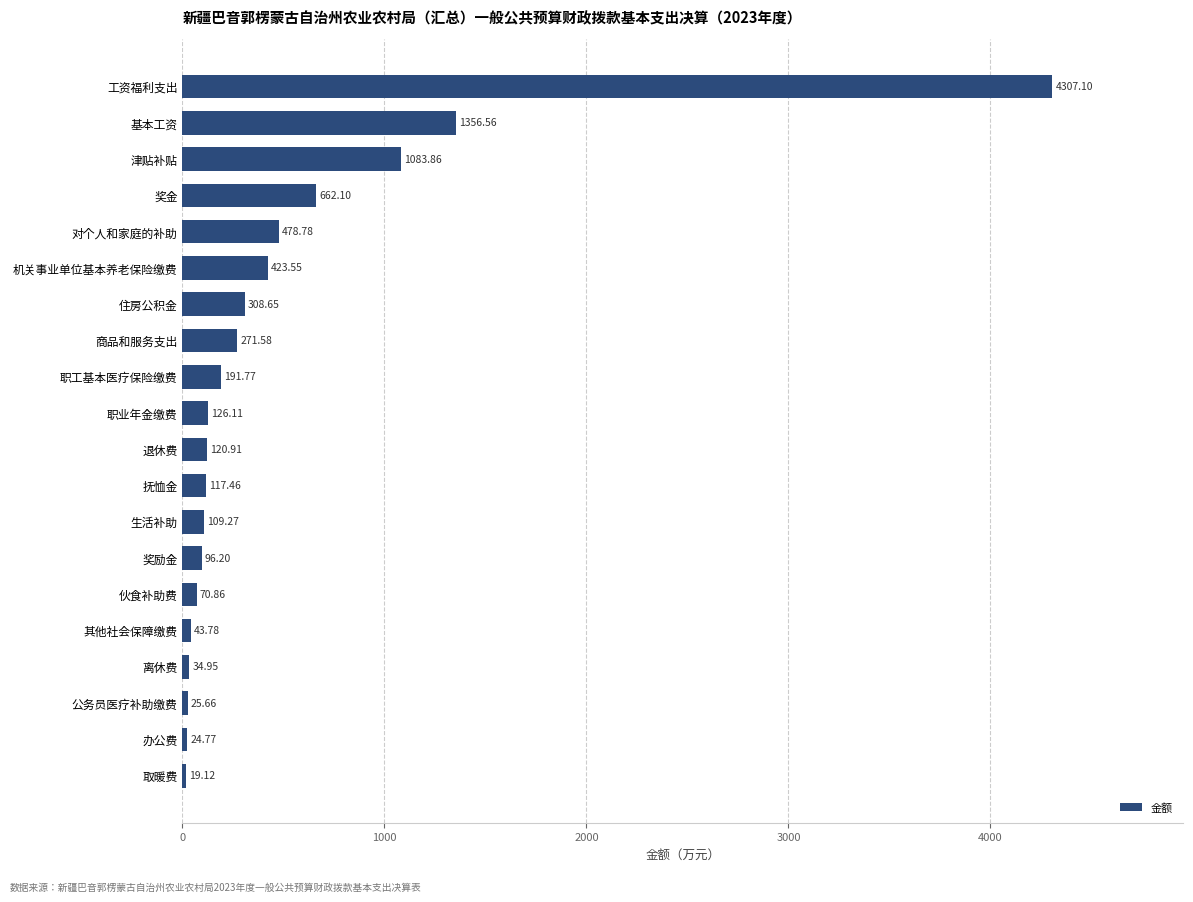

What is the maximum value shown in the chart?

4307.1